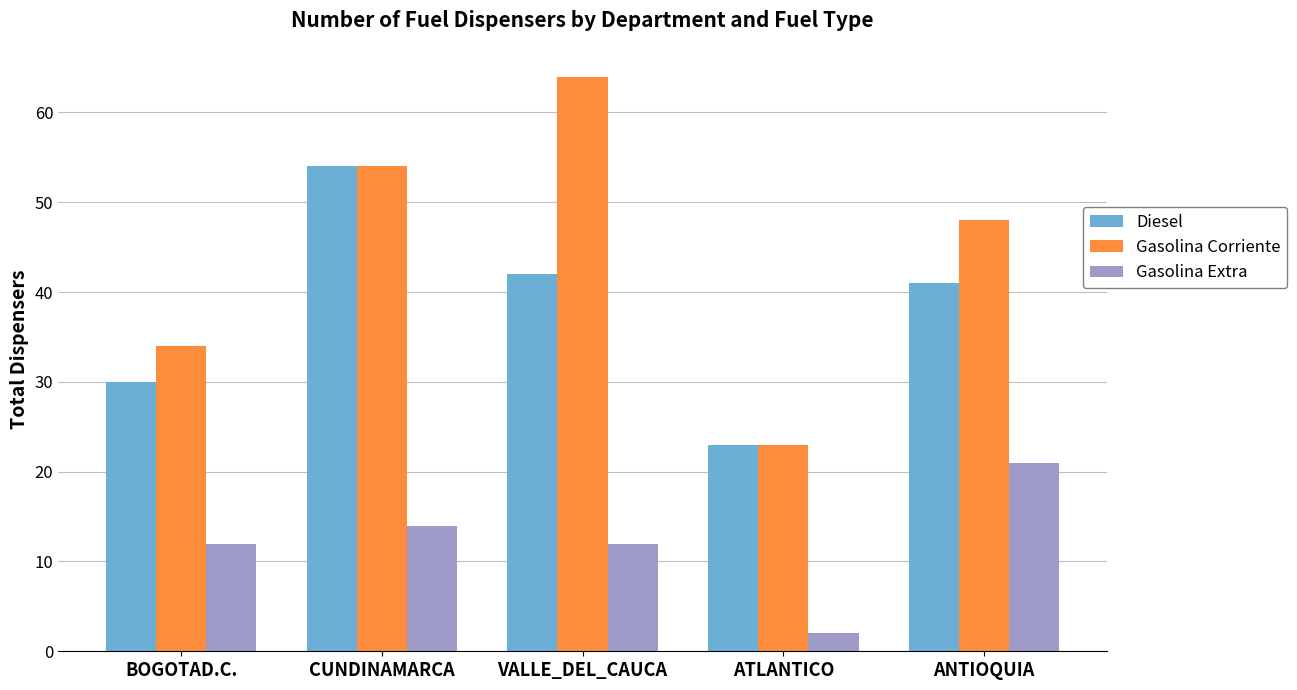

Are the bars grouped side by side (vs. stacked)?

Yes